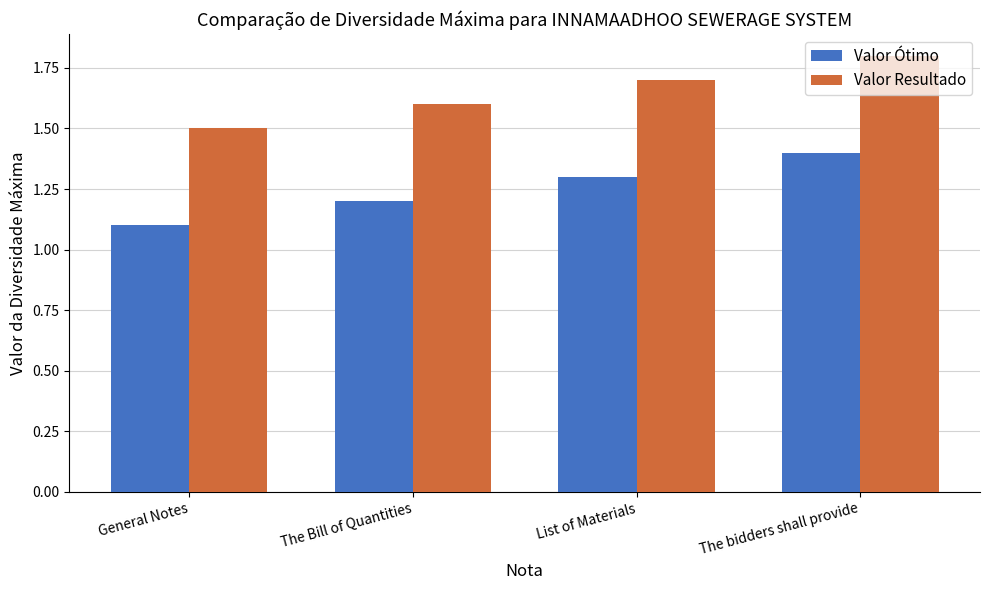

What is the smallest value displayed?

1.1